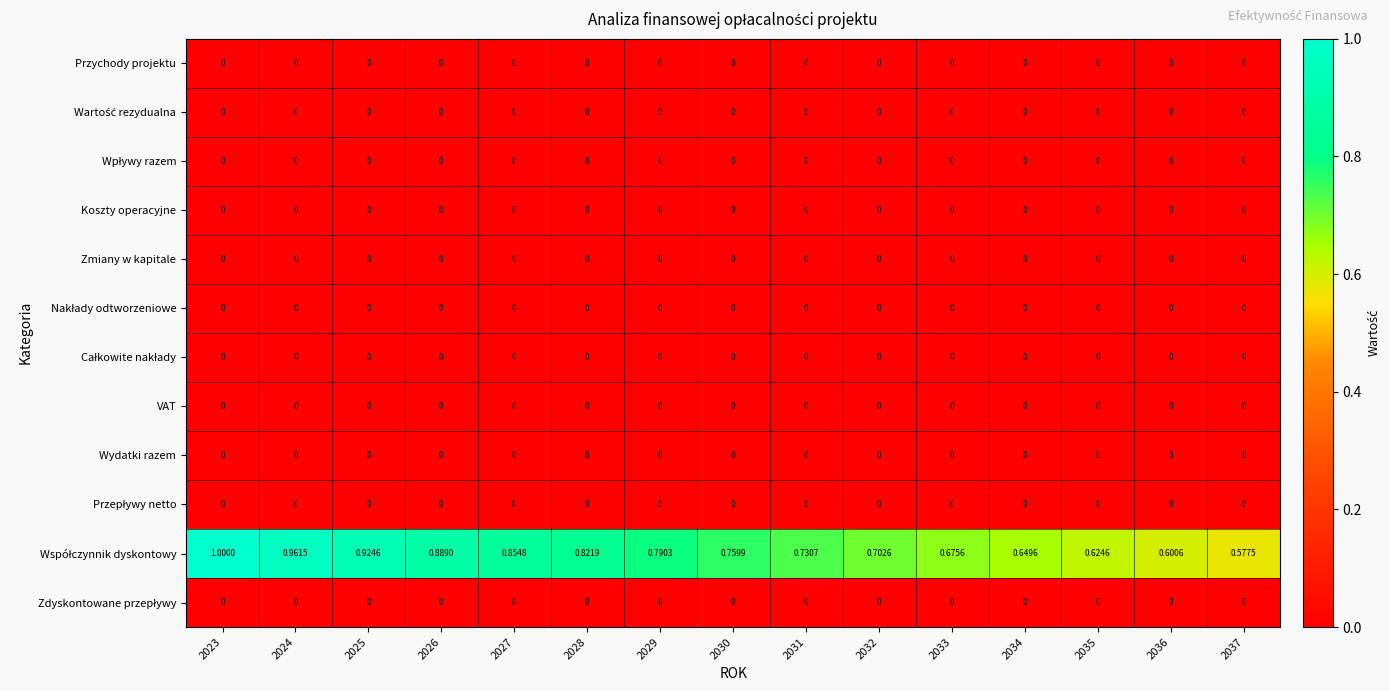

How many data points does each series have?

15